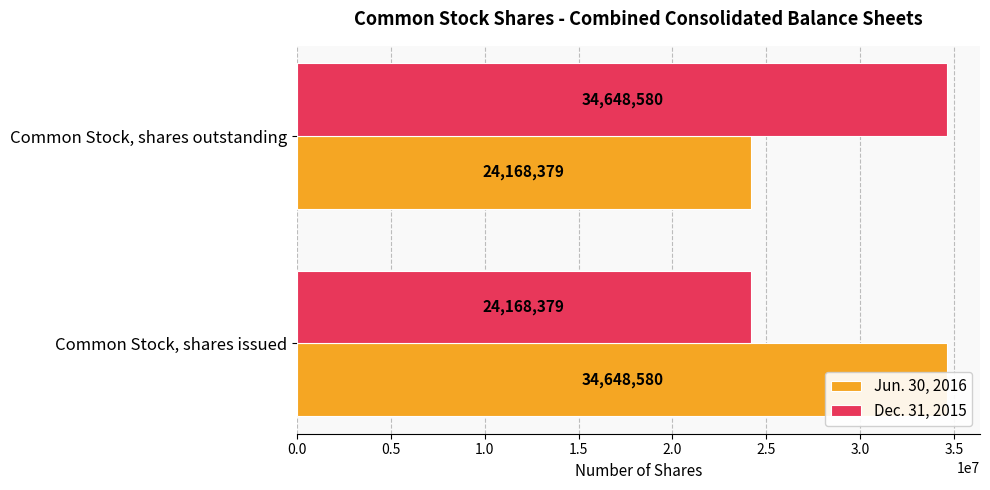

How many groups of bars are there?

2